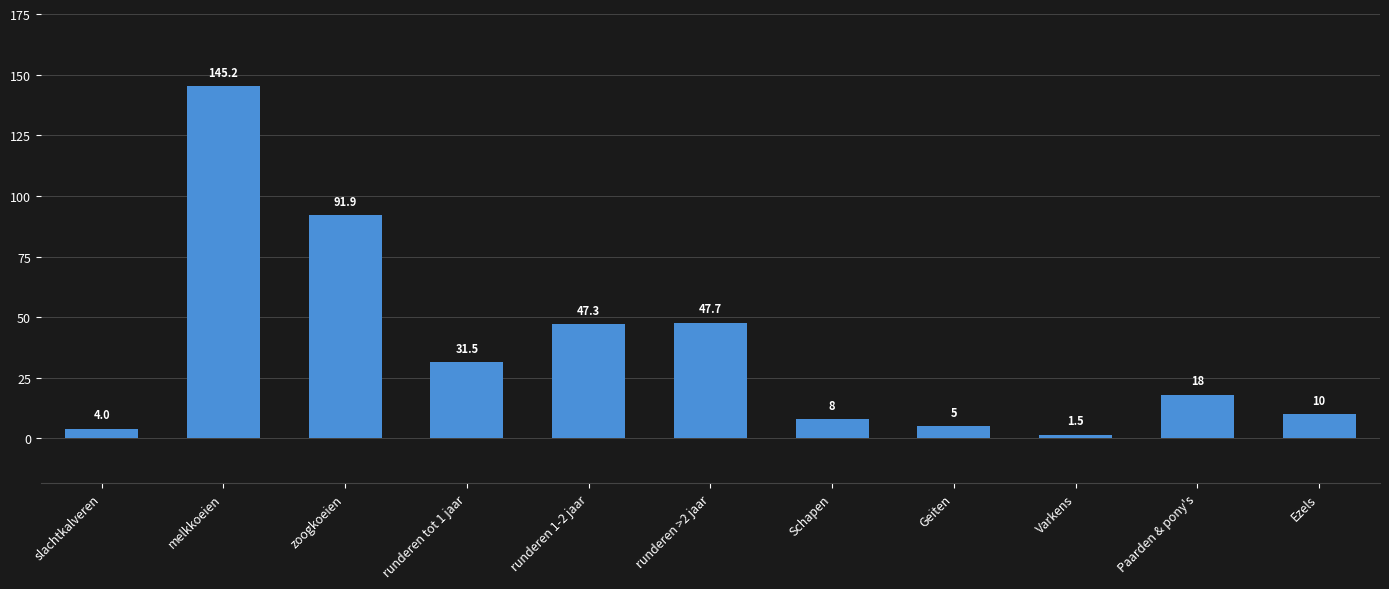

What is the smallest value displayed?

1.5